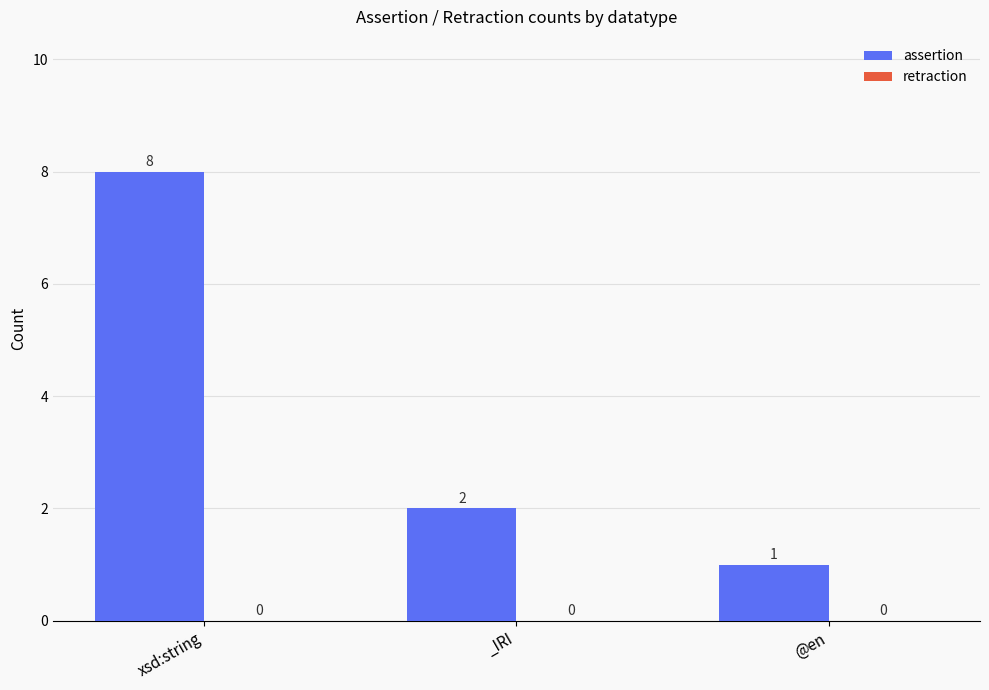

Count the values in the range 1 to 8.

3